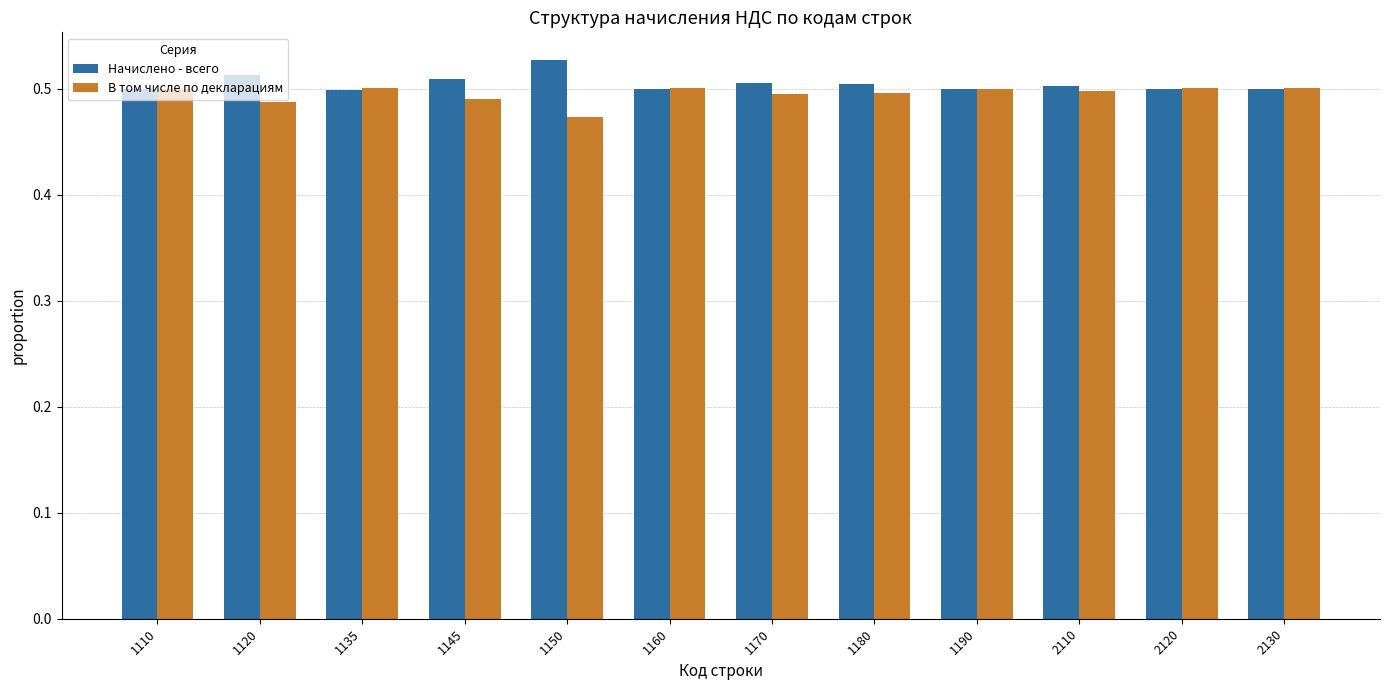

List the series in order of their peak value, lowest first.

В том числе по декларациям, Начислено - всего